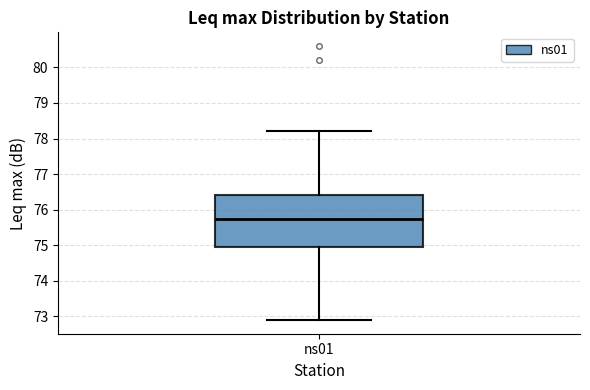

Read this box plot against the y-axis: the position of the median line, the range covered by the box, and the ends of both whiskers. The values are not printed on the chart, so give them approximately, as read against the axis.

median 75.8, box 75.0 to 76.4, whiskers 72.9 to 78.2